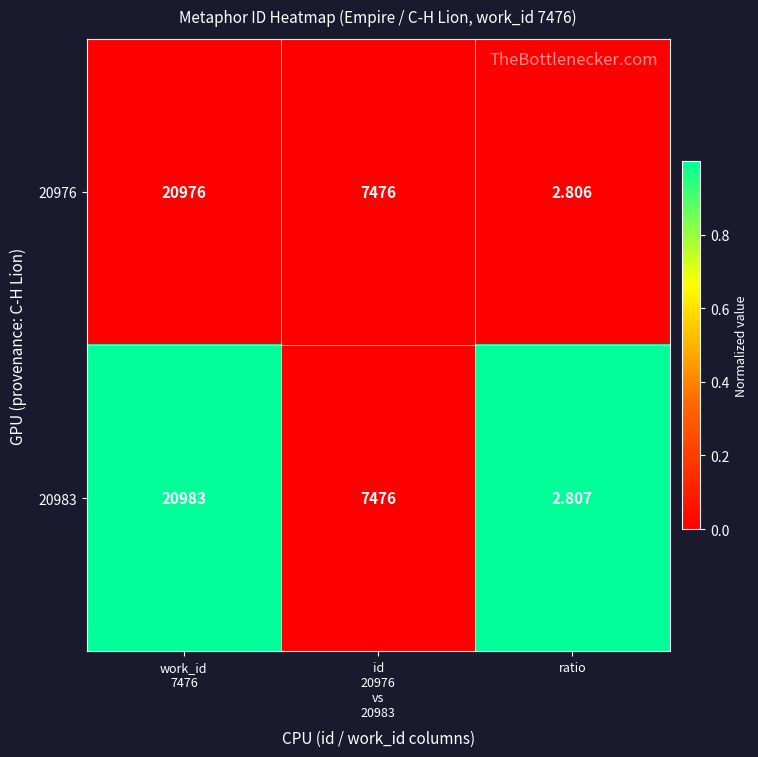

Which series has the largest total across all categories?

20983